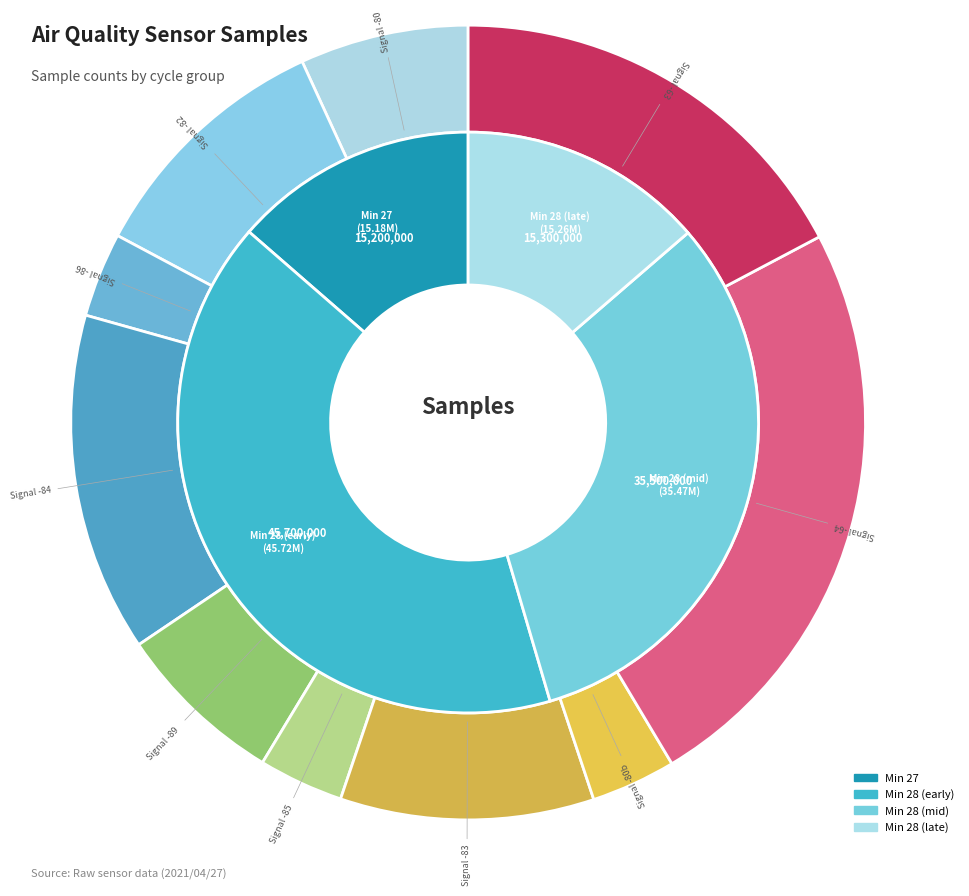

Does 16 account for over 50% of the chart?

No